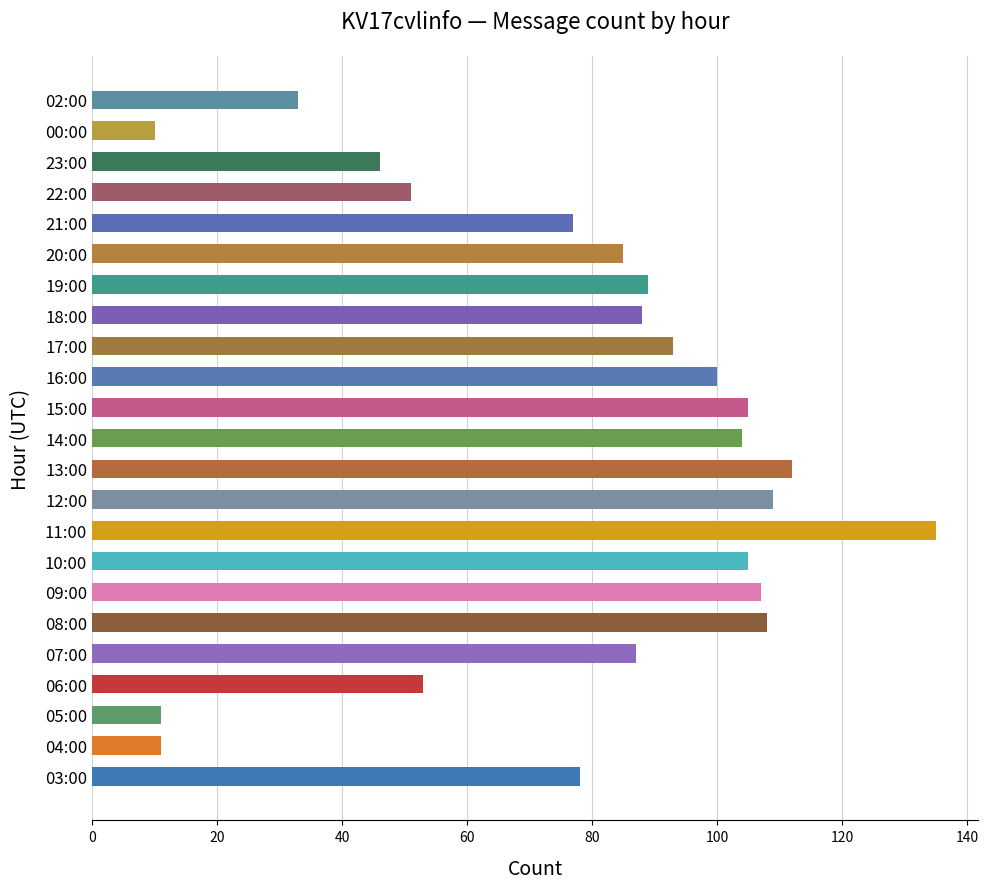

What is the sum of all values?

1797